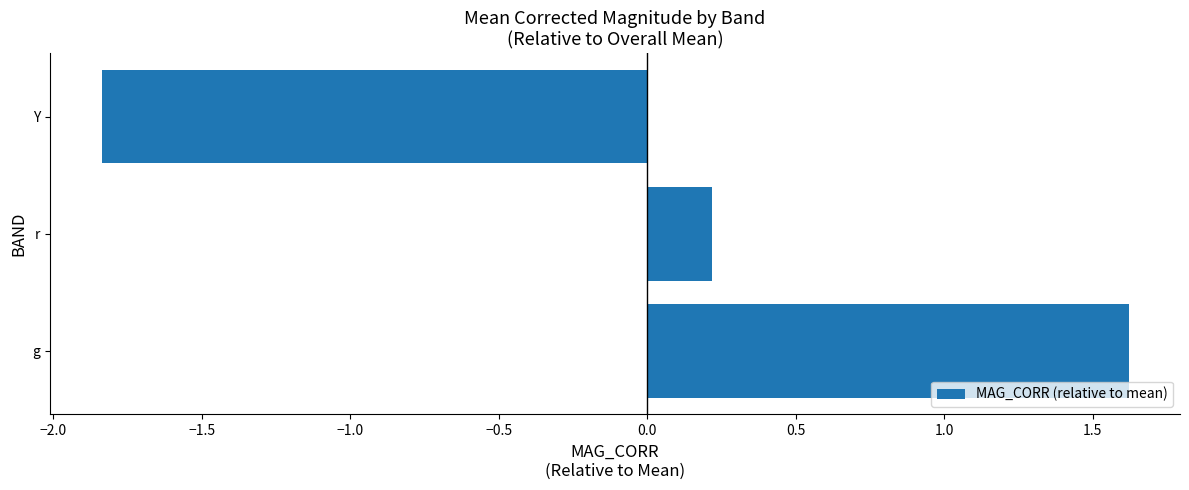

Count the values in the range -1 to 1.

1